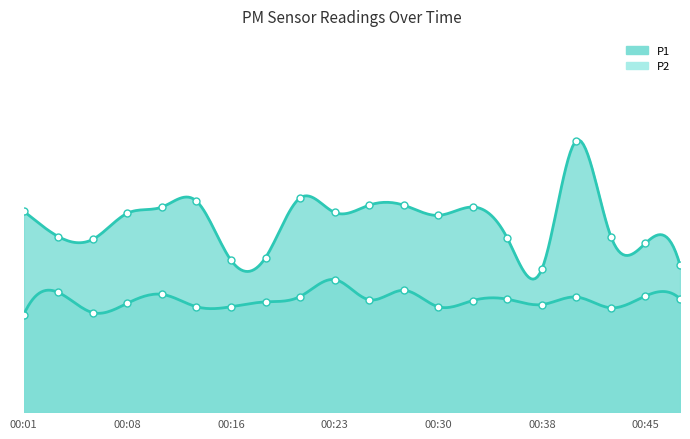

At how many categories does at least one series exceed 4?

20